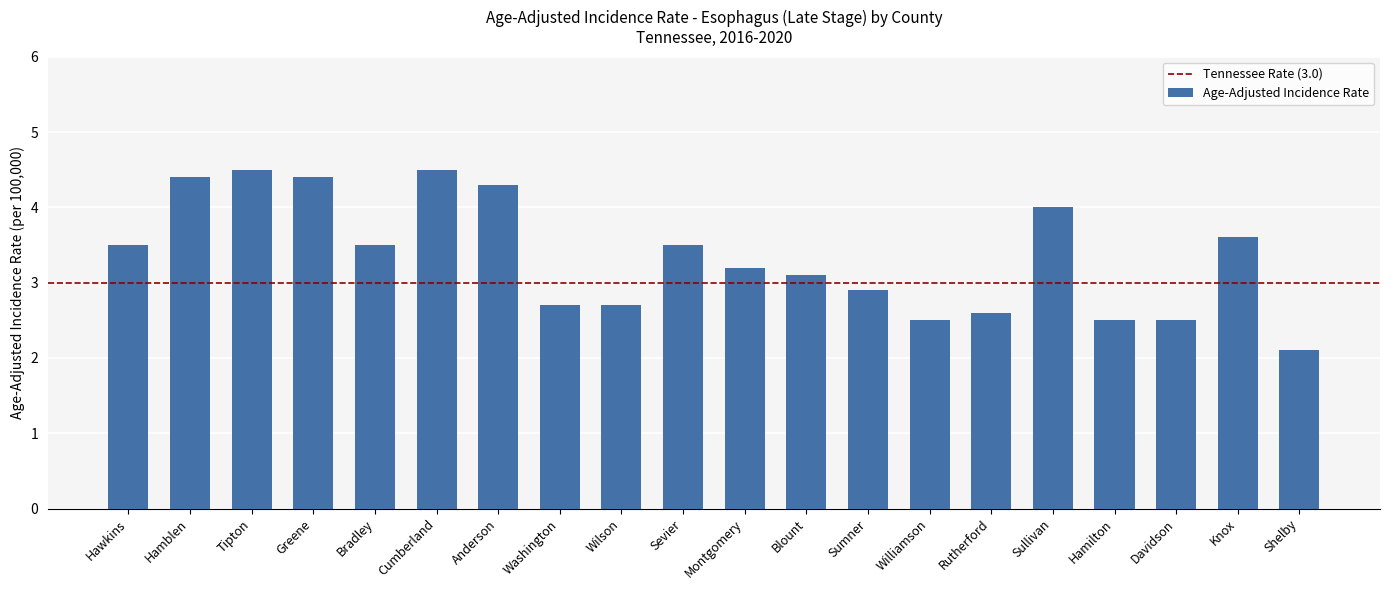

True or false: the data shows 1.0 at Cumberland.

False